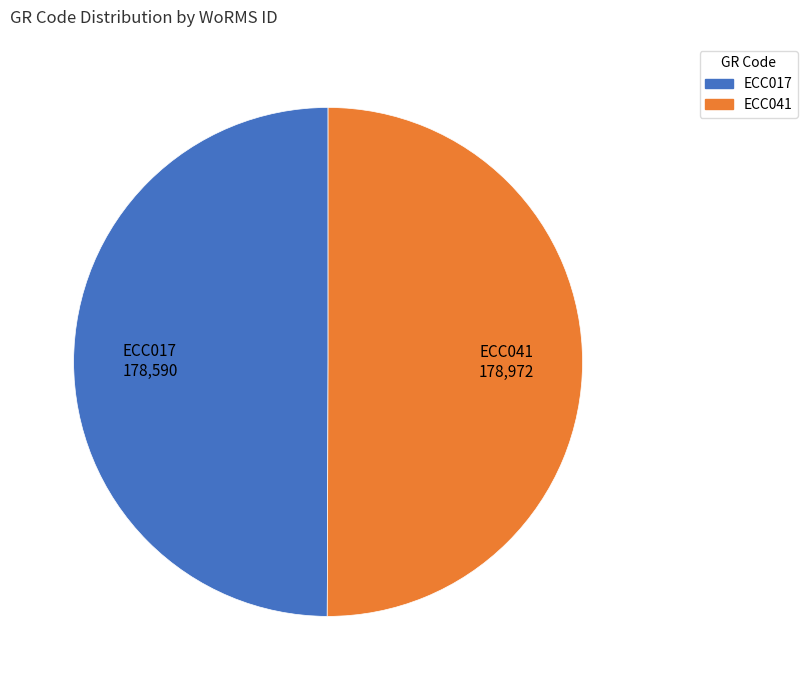

Is it true that ECC017 is 58% of the pie?

False